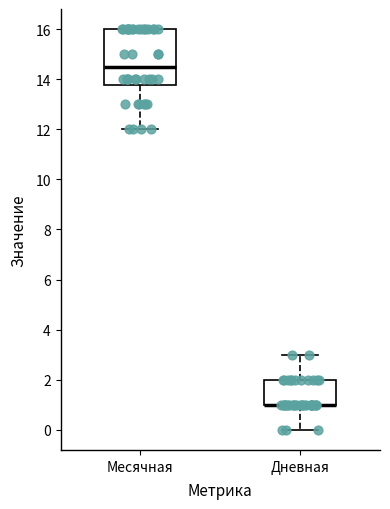

Where is the lower edge of the box for Дневная on the y-axis? The values are not printed on the chart, so give them approximately, as read against the axis.

1.0